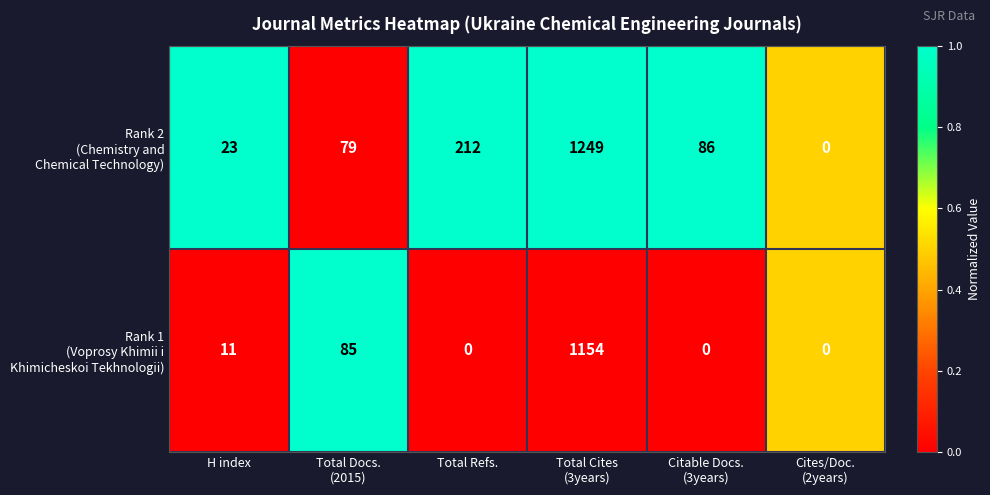

What is the maximum value shown in the chart?

1249